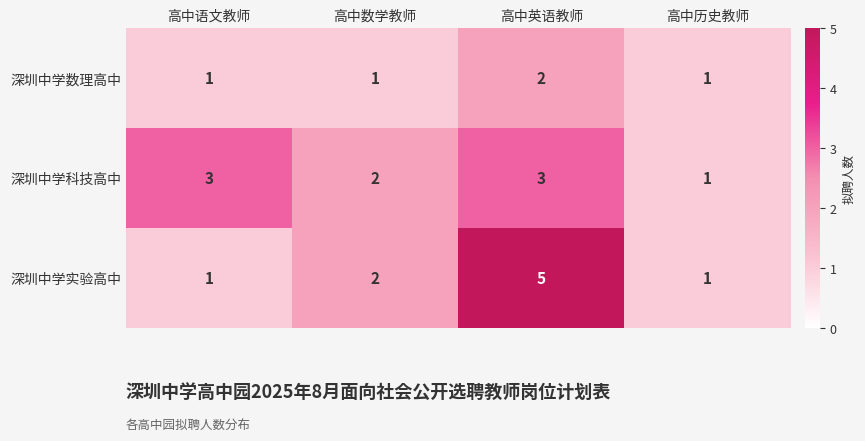

Count the number of data series in this chart.

3